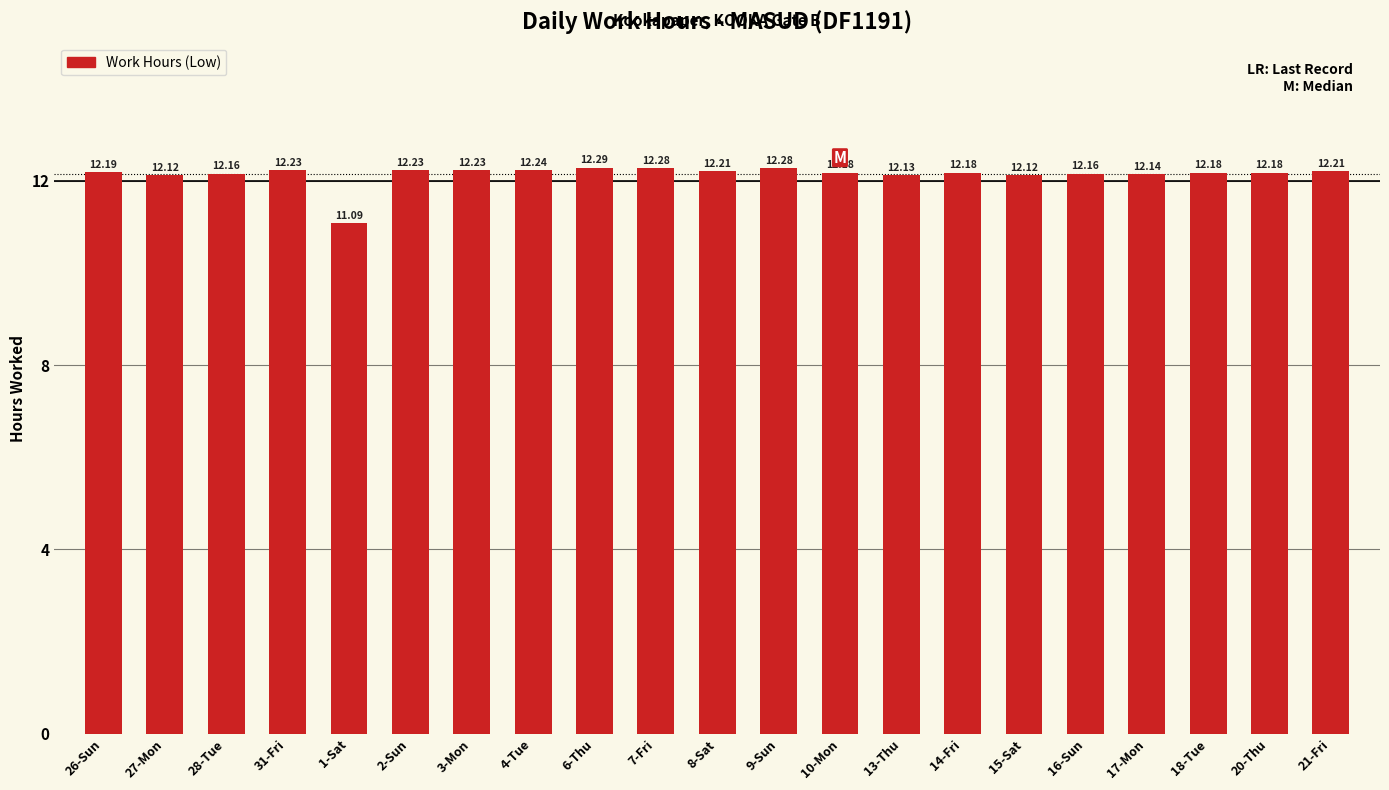

How many bars are there in total?

21